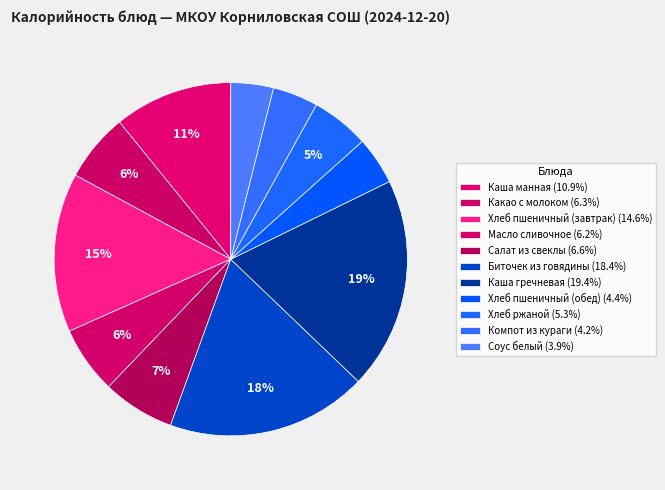

How many segments does this pie chart have?

11